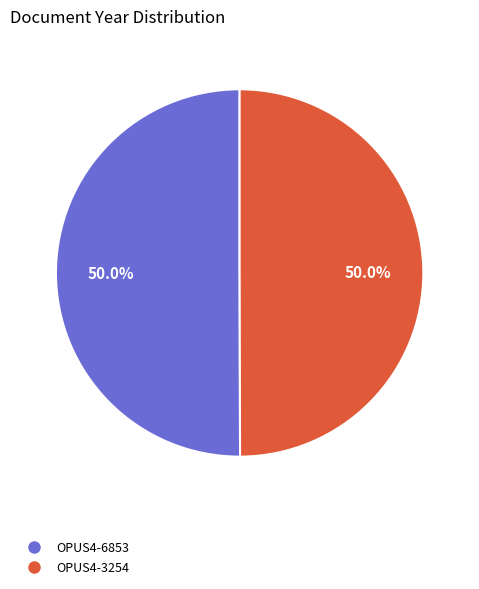

Count the number of slices in the pie.

2